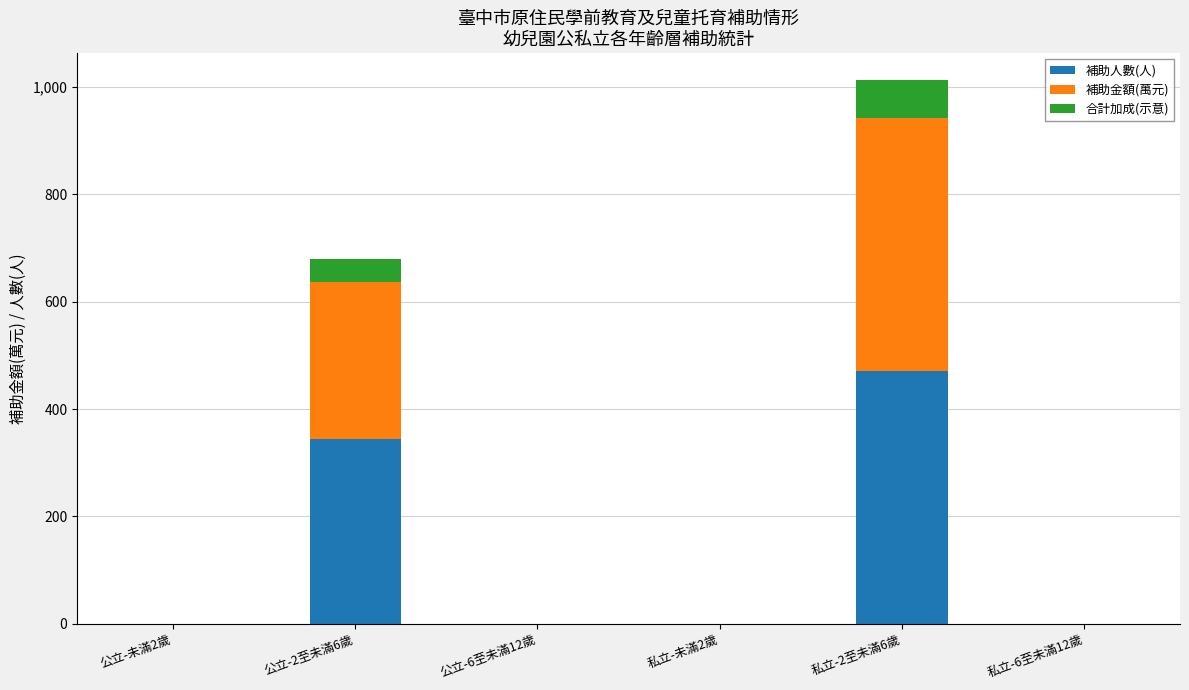

How many data points does each series have?

6